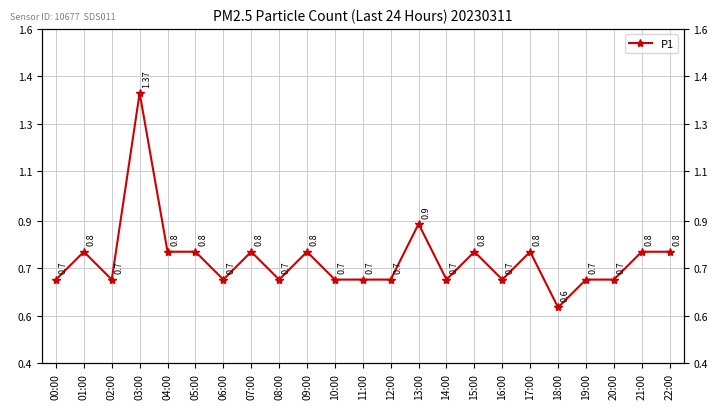

Where is the data nearest to the value 0?

18:00